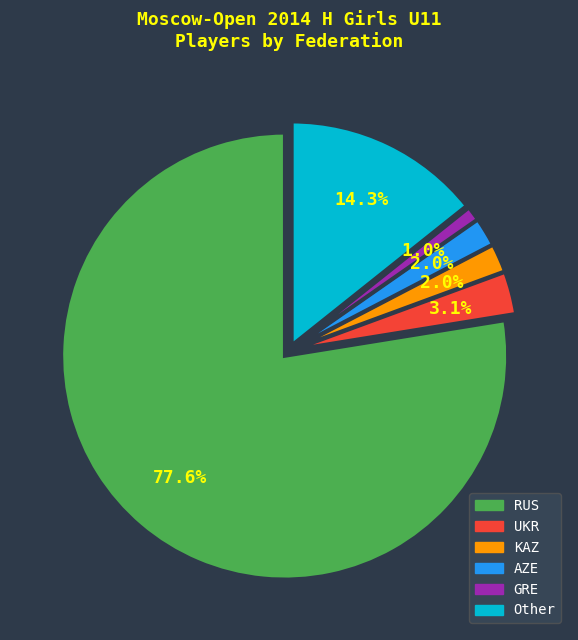

How many slices are in this pie chart?

6